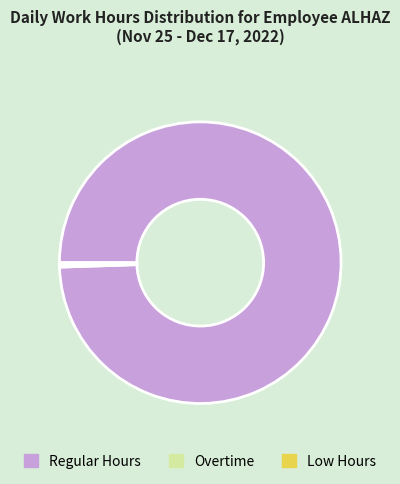

What is the largest slice in the pie chart?

Regular Hours